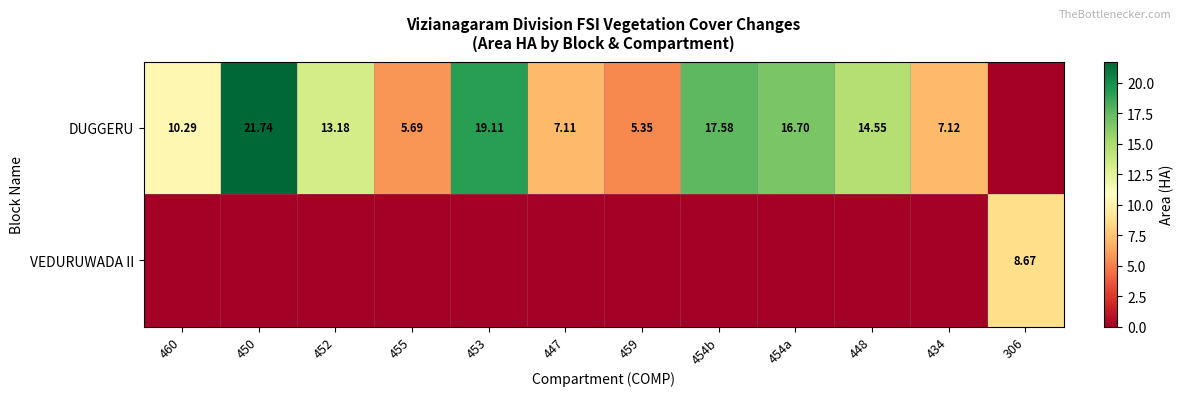

How many positive values does the DUGGERU series have?

11